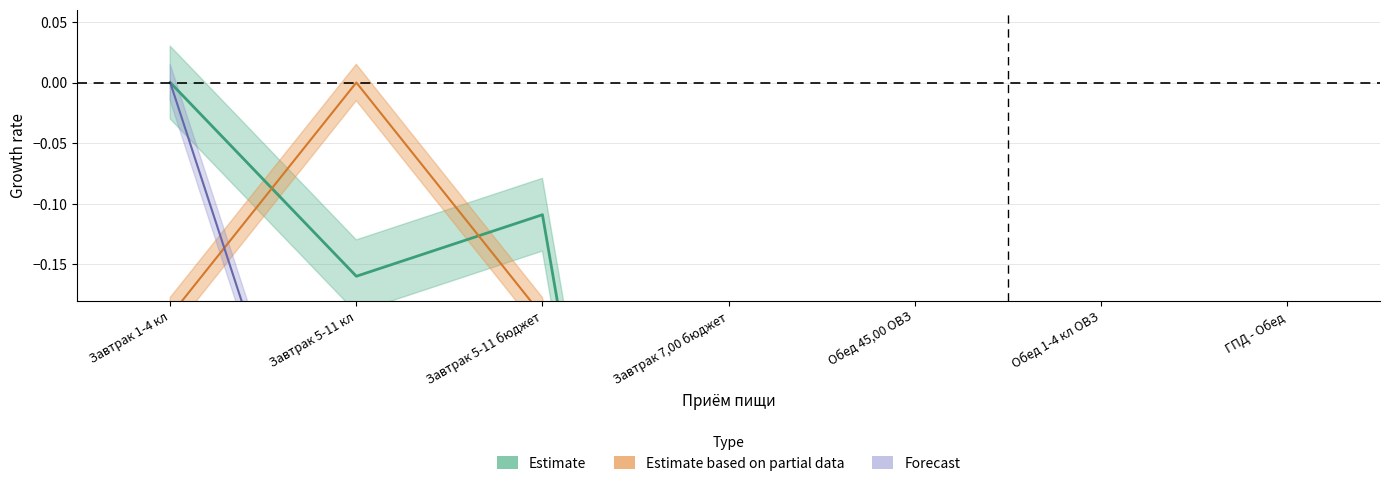

The Углеводы series shows -0.6 at Обед 45,00 ОВЗ. True or false?

False